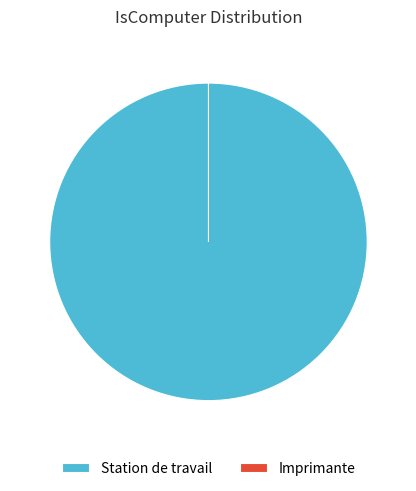

What is the majority slice?

Station de travail